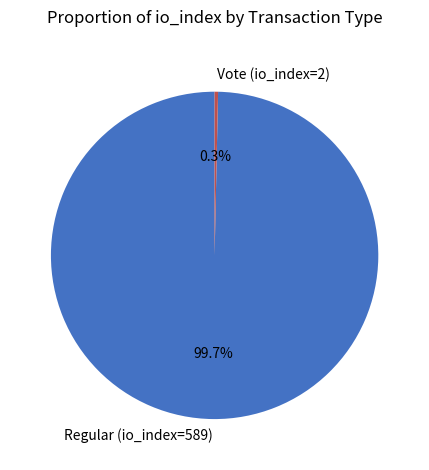

Which has a higher value, Vote (io_index=2) or Regular (io_index=589)?

Regular (io_index=589)